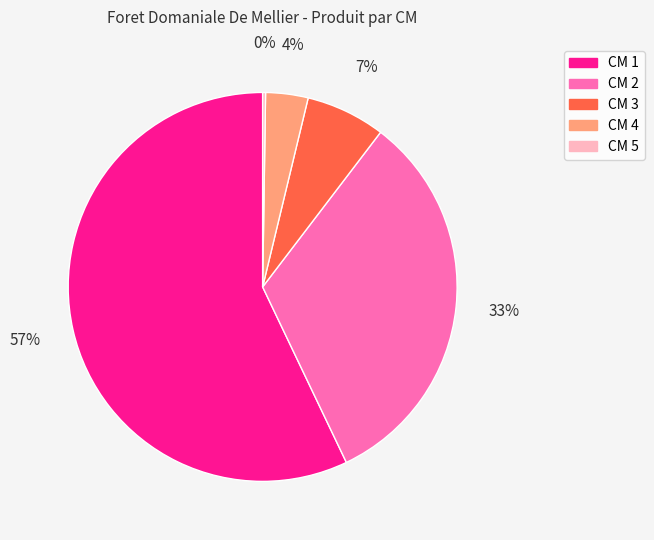

Which category has the biggest portion of the pie?

CM 1